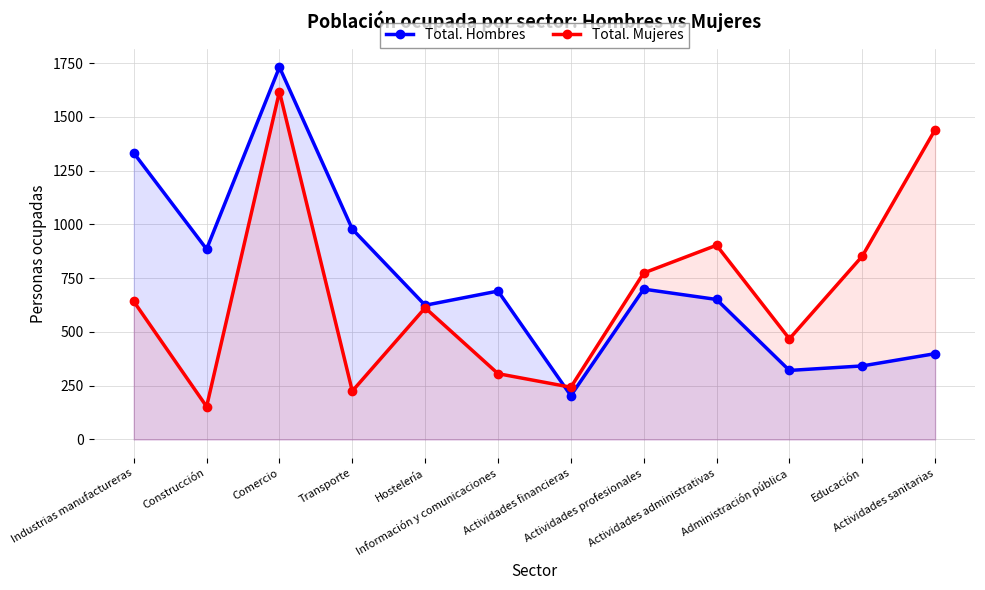

What is the sum of all Total. Mujeres values?

8235